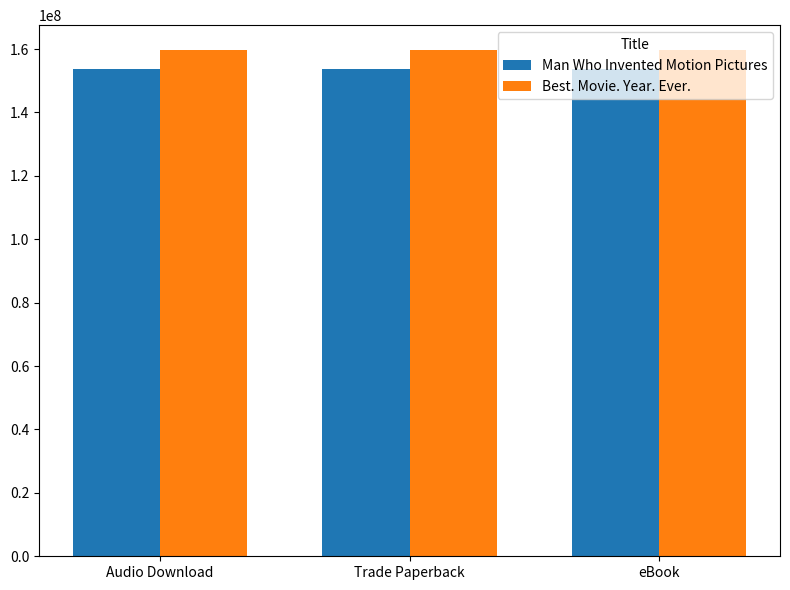

How many groups of bars are there?

3